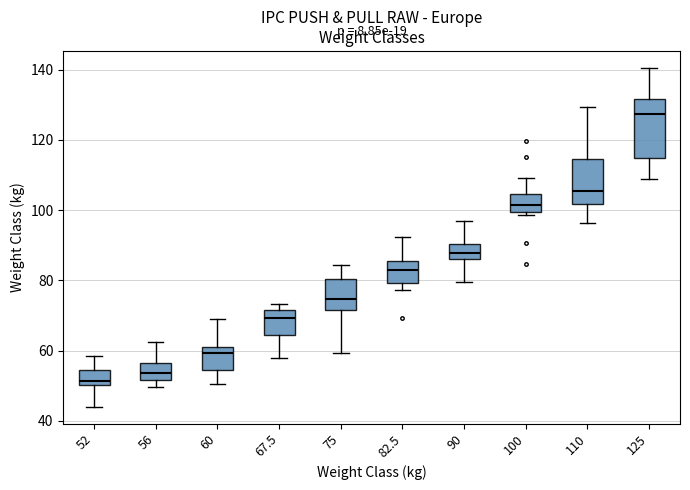

Reading left to right, read every box against the y-axis: the position of its median line, the range the box covers, and the ends of its whiskers. The values are not printed on the chart, so give them approximately, as read against the axis.

52: median 52, box 50 to 54, whiskers 44 to 58
56: median 54, box 52 to 56, whiskers 50 to 62
60: median 60 (just below the box's upper edge), box 54 to 60, whiskers 50 to 68
67.5: median 70, box 64 to 72, whiskers 58 to 74
75: median 74, box 72 to 80, whiskers 60 to 84
82.5: median 84, box 80 to 86, whiskers 78 to 92
90: median 88, box 86 to 90, whiskers 80 to 96
100: median 102, box 100 to 104, whiskers 98 to 110
110: median 106, box 102 to 114, whiskers 96 to 130
125: median 128, box 114 to 132, whiskers 108 to 140